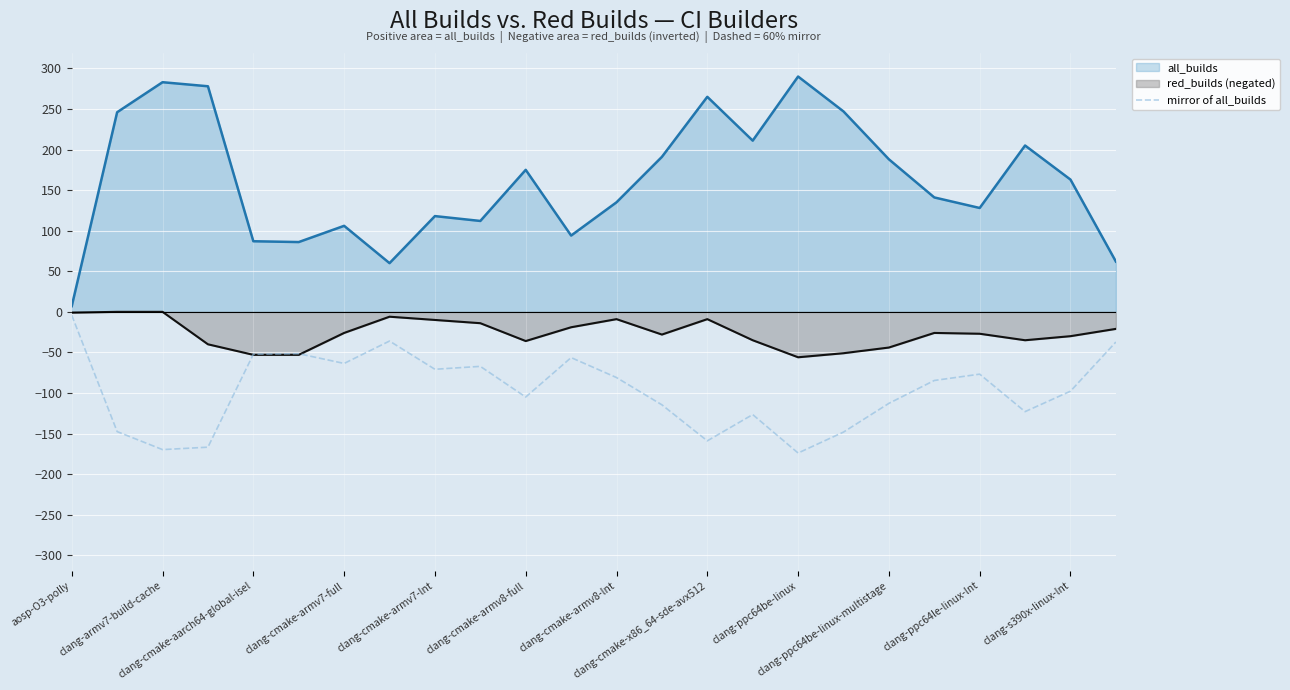

Which series has the largest total across all categories?

all_builds